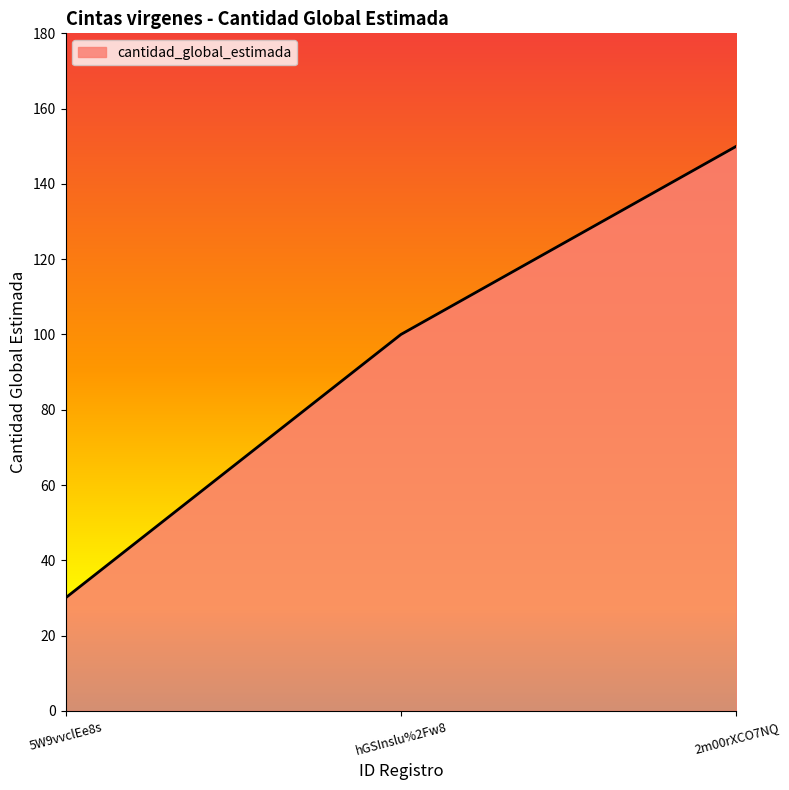

Where is the data nearest to the value 90?

hGSInslu%2Fw8